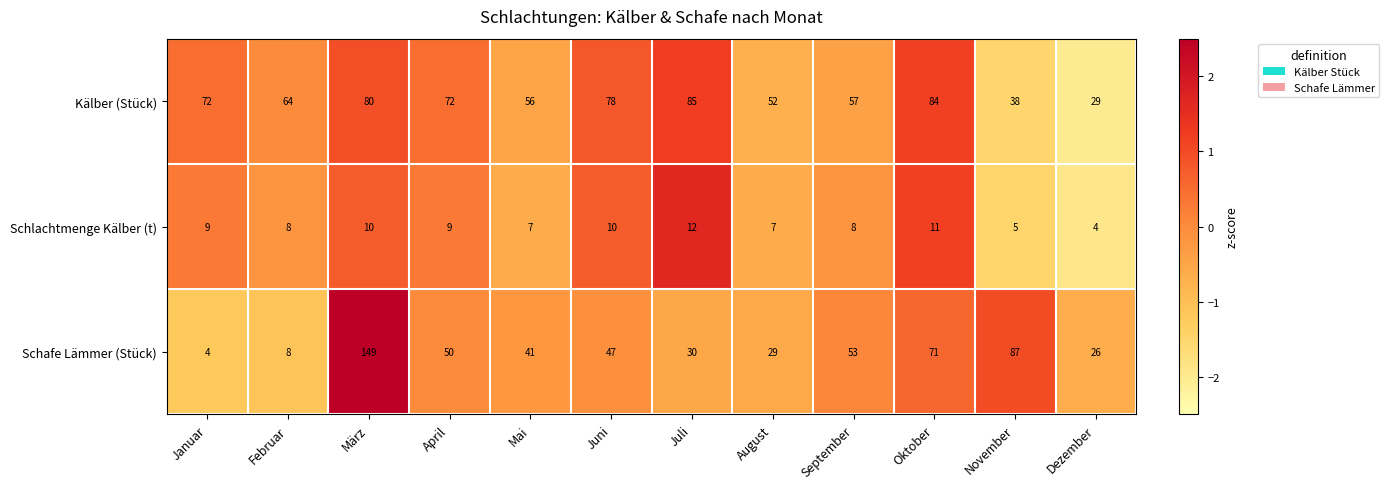

Rank the series by their maximum value, from lowest to highest.

Schlachtmenge Kälber (t), Kälber (Stück), Schafe Lämmer (Stück)